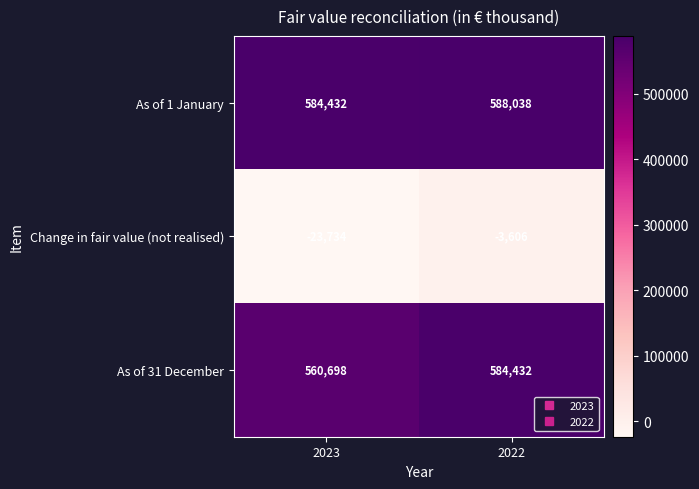

Which series has the largest range (max minus min)?

As of 31 December